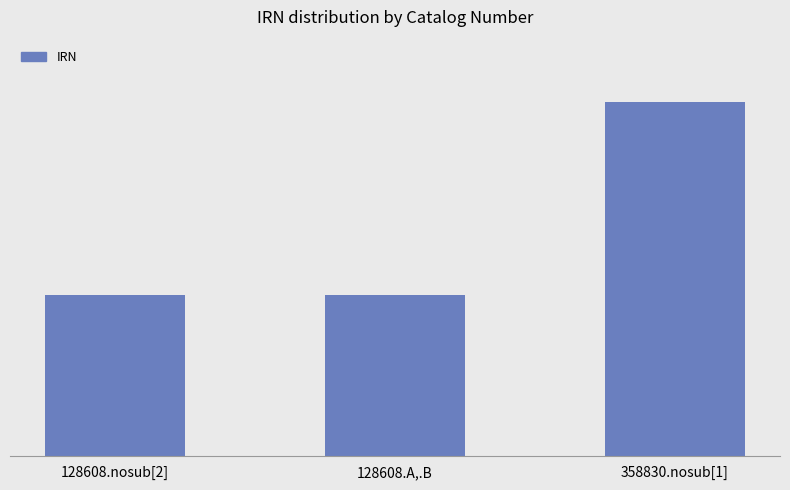

Reading left to right, extract all data points from this chart.

128608.nosub[2]=1355481	128608.A,.B=1355482	358830.nosub[1]=2974565